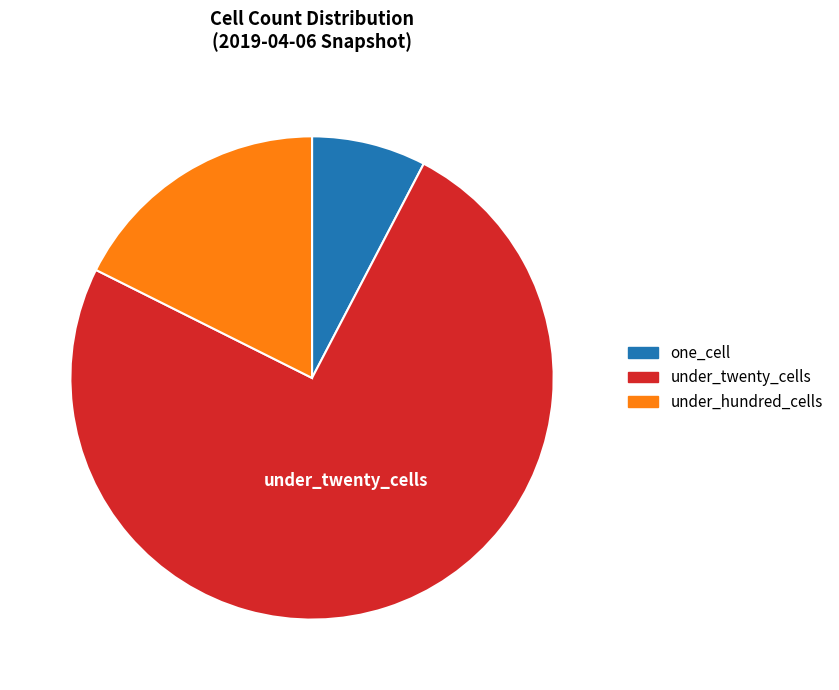

What is the largest slice in the pie chart?

under_twenty_cells